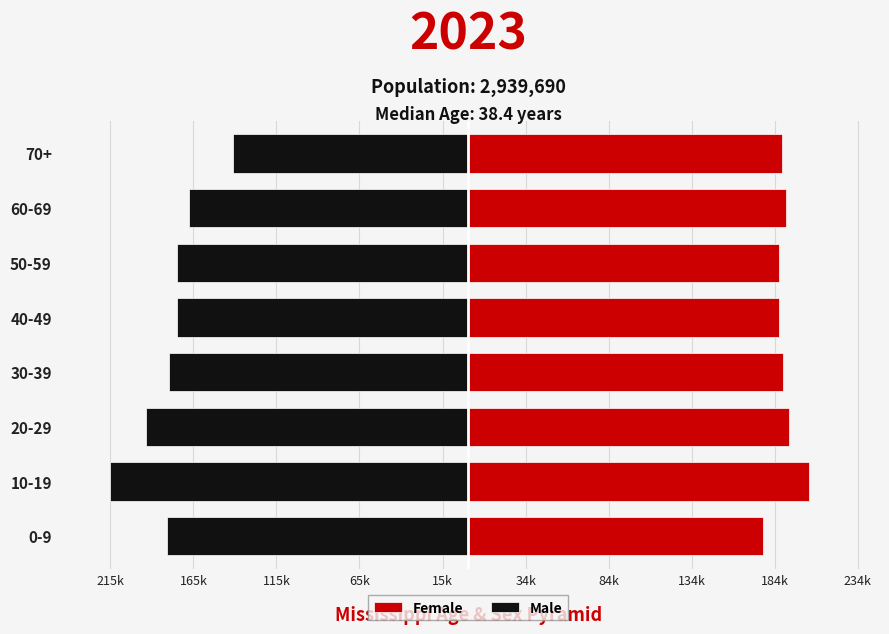

What is the sum of all Male values?

-1431521